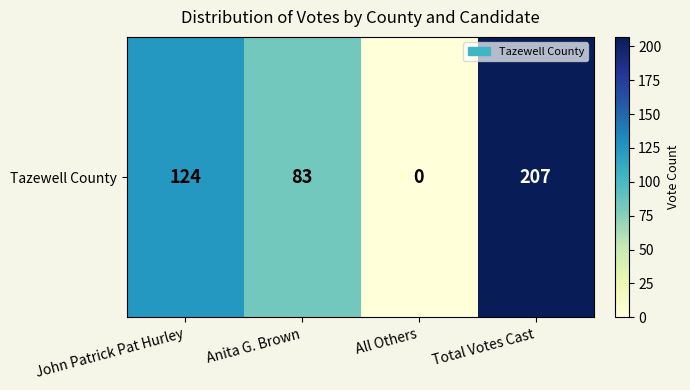

How many values are above zero?

3